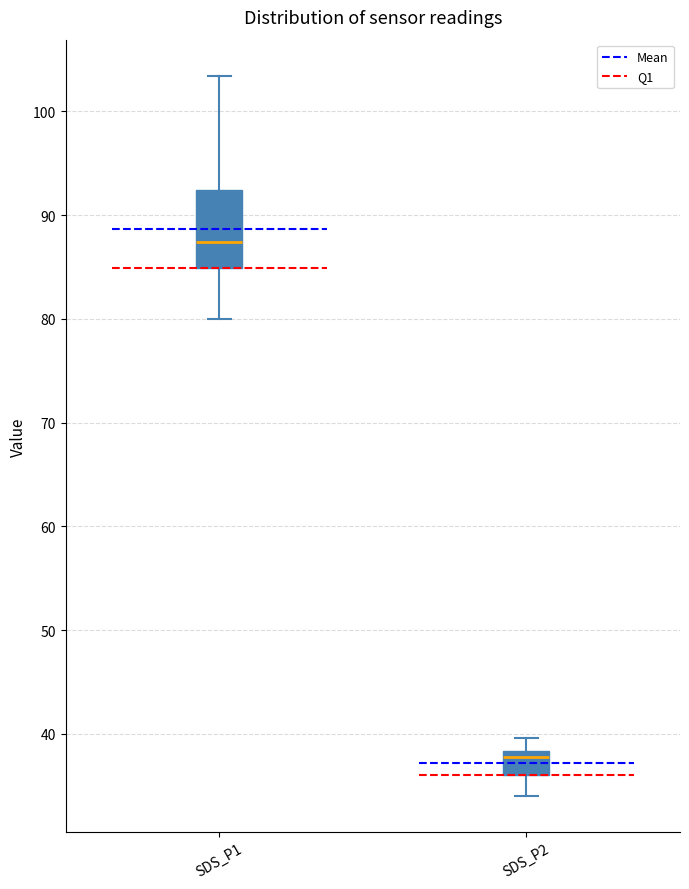

Which box has the highest median line?

SDS_P1